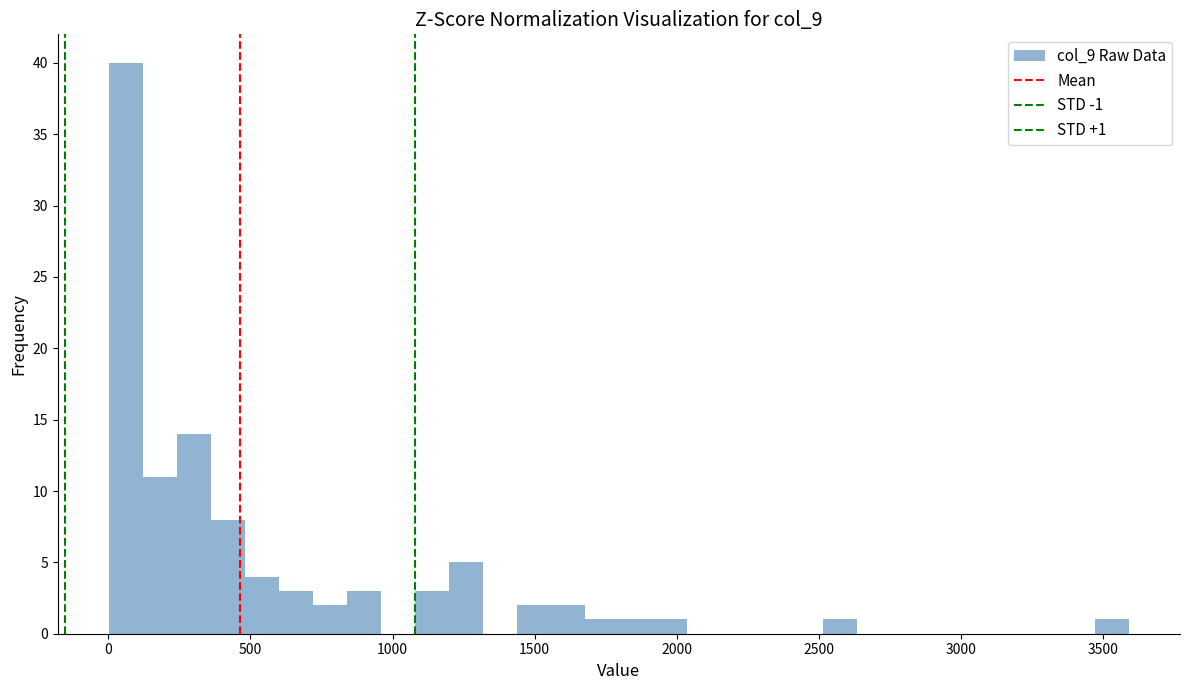

Read against the x-axis, roughly where is the centre of the tallest bar?

50